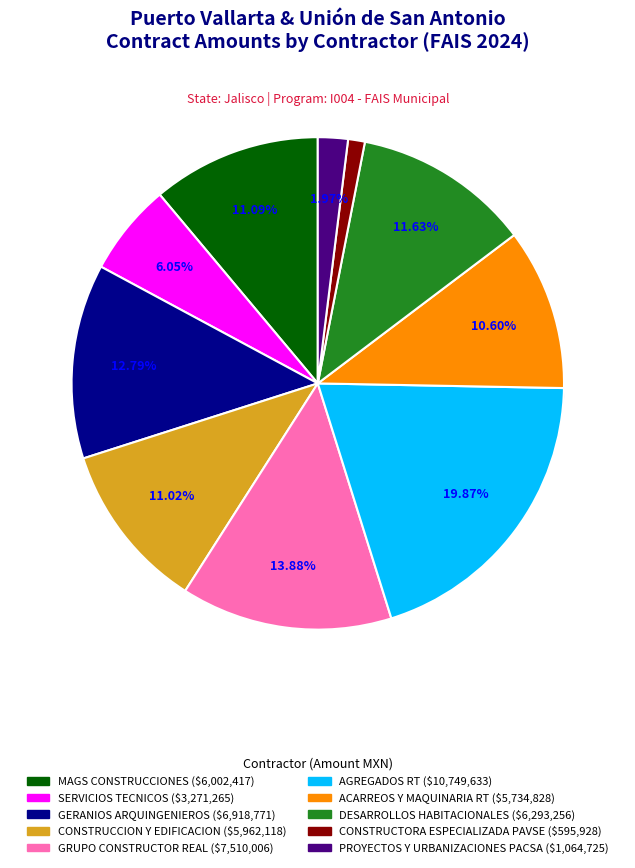

Combined, what portion of the pie is PV/DOP/CSS/16/2024 - ACARREOS Y MAQUINARIA RT and PV/DOP/CSS/28/2024 - CONSTRUCCION Y EDIFICACION?

21.6%